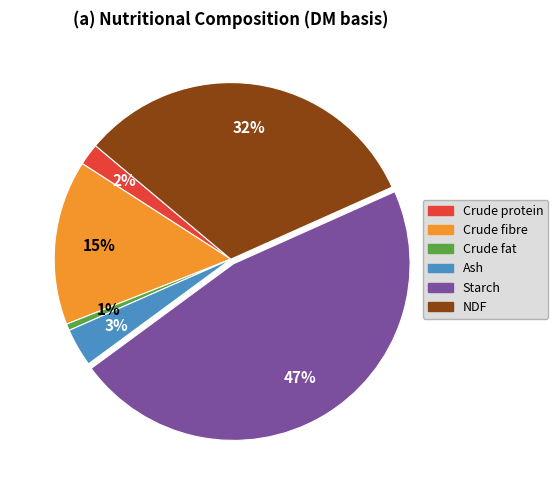

Is there a majority slice in this chart?

No